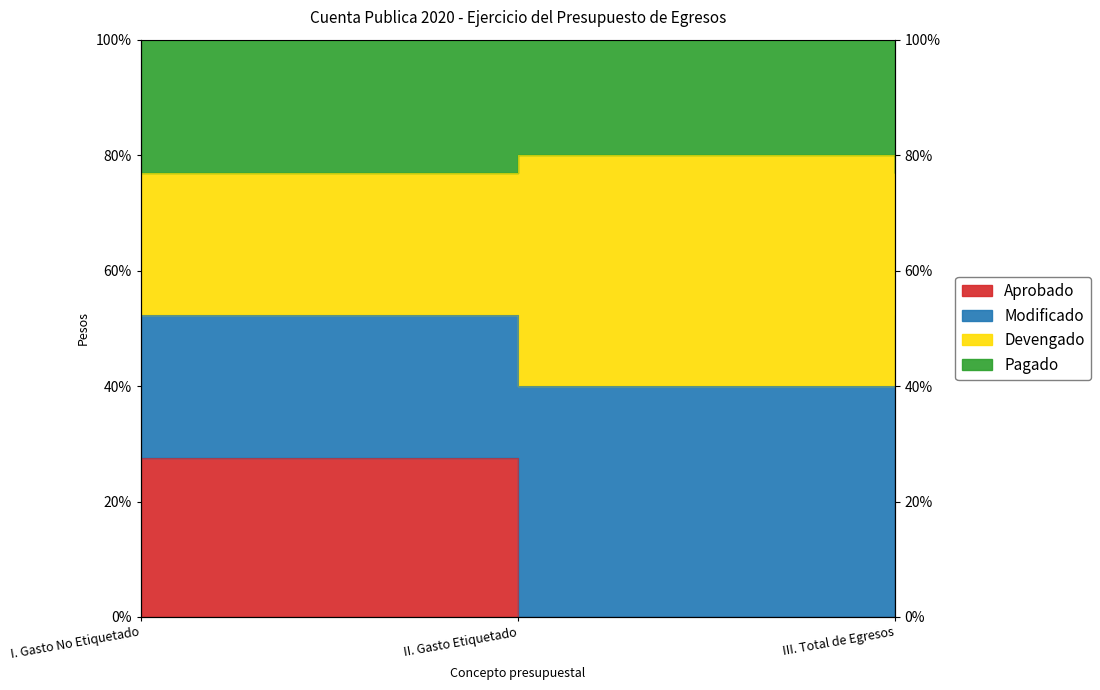

True or false: Aprobado has a value of 76.9 at III. Total de Egresos.

True